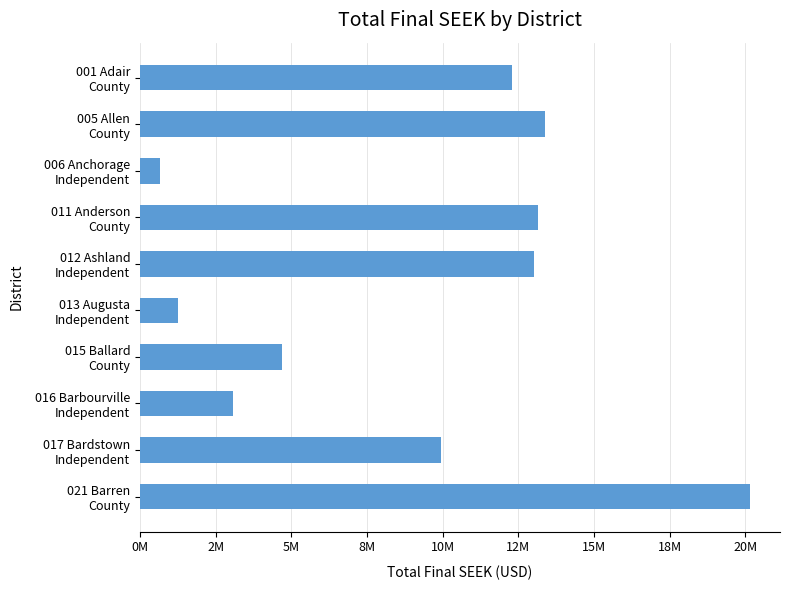

What is the smallest value displayed?

647279